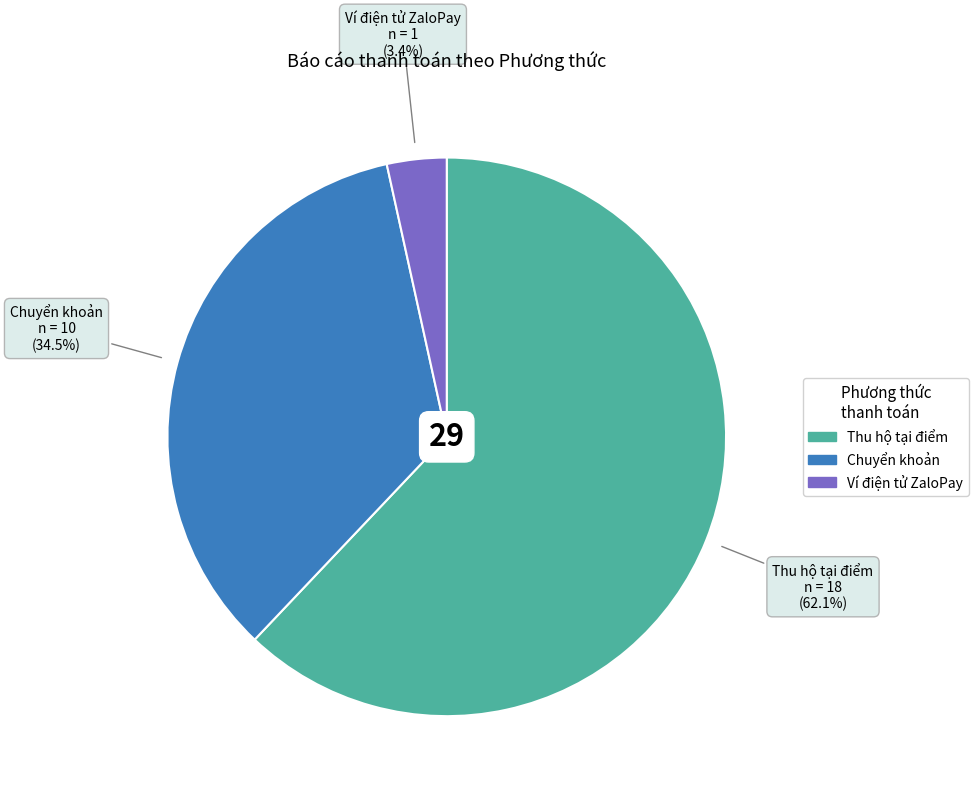

What is the smallest slice in the pie chart?

Ví điện tử ZaloPay